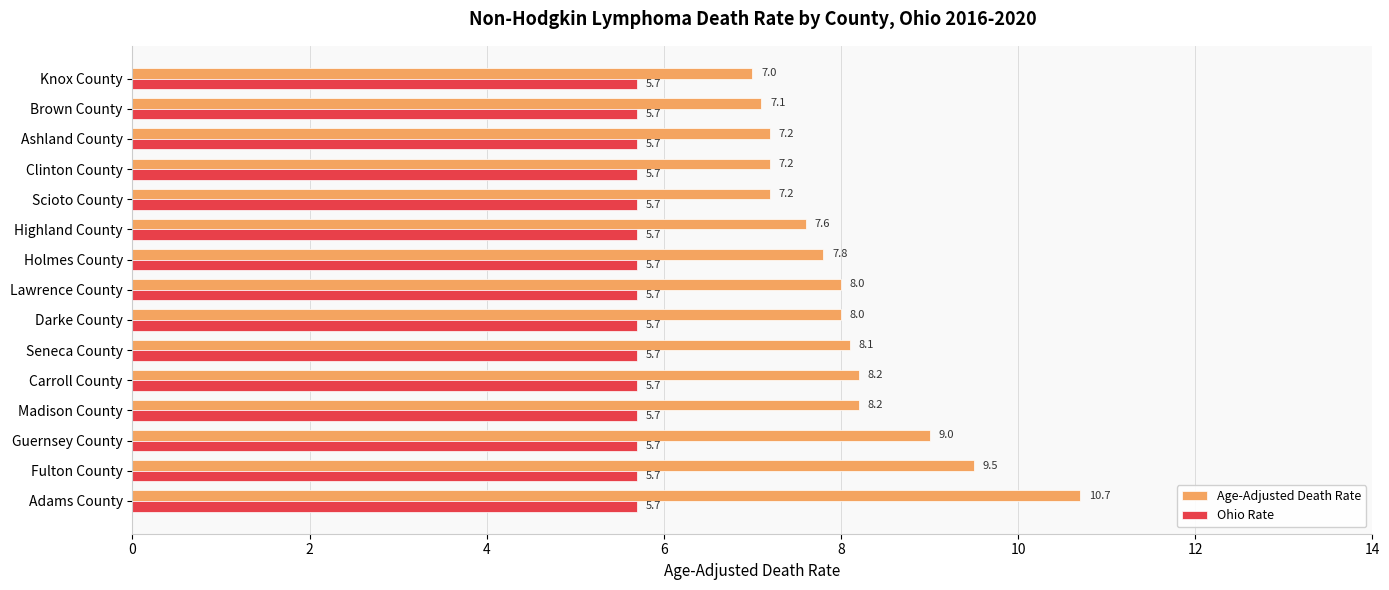

What are all the series names shown in the legend?

Age-Adjusted Death Rate, Ohio Rate